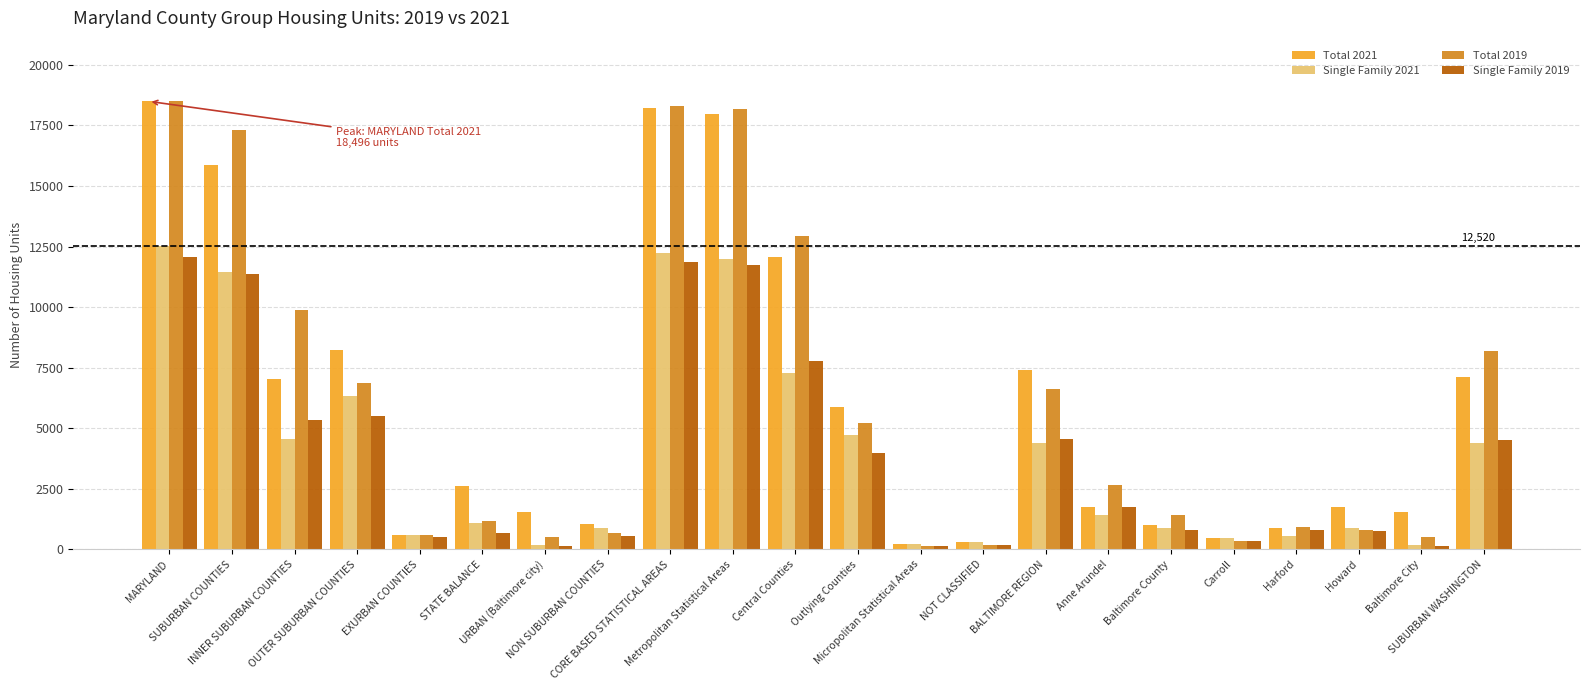

Are the bars horizontal?

No